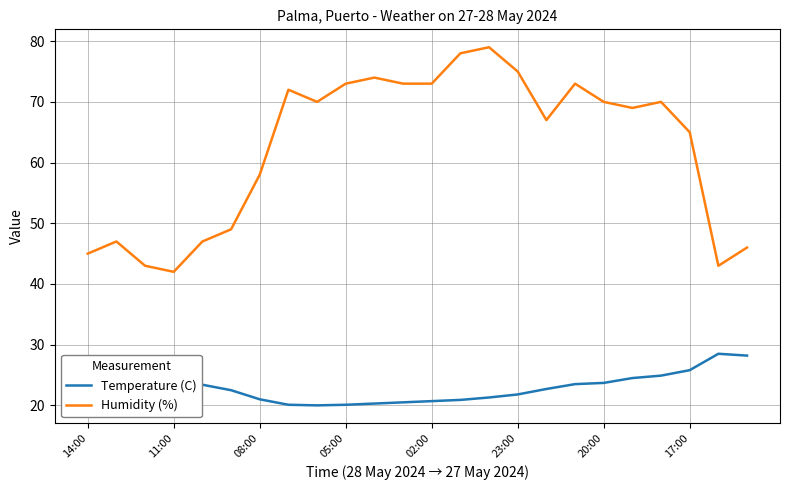

Rank the series by their average value, from highest to lowest.

Humidity (%), Temperature (C)